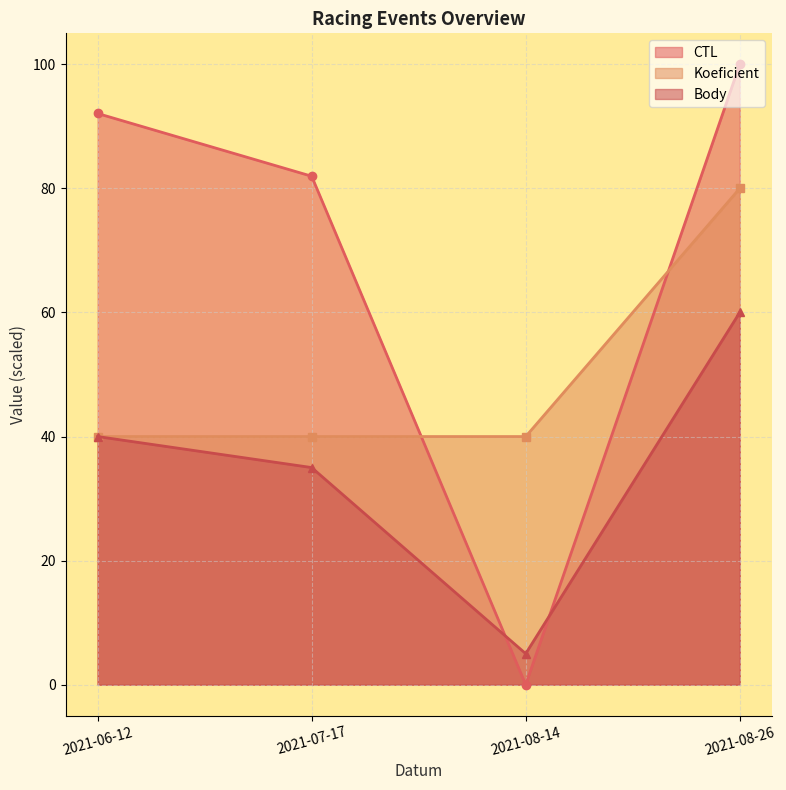

Rank the series at 2021-07-17 from lowest to highest value.

Body, Koeficient, CTL